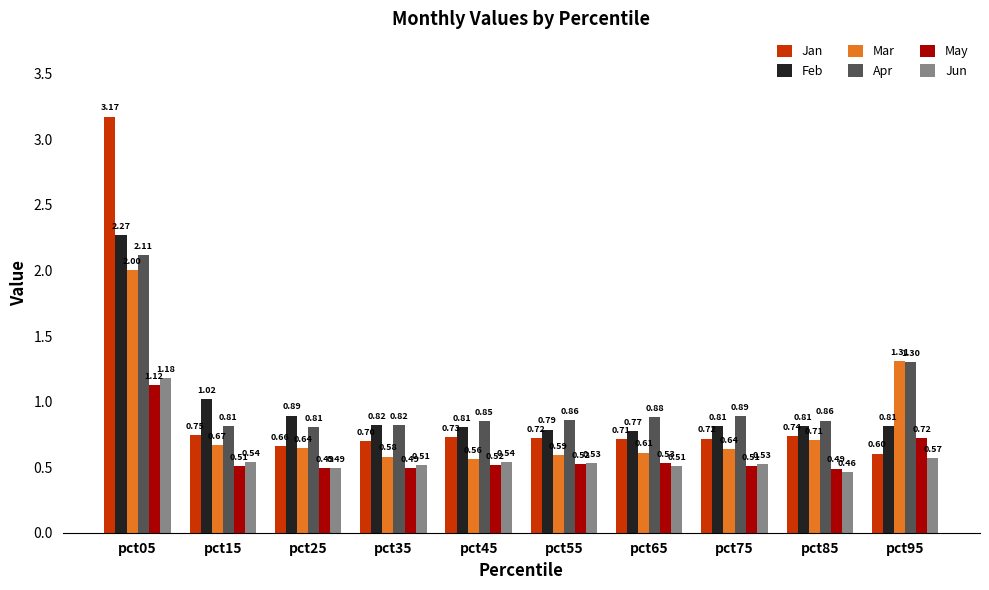

What is the difference between the highest and lowest values at pct85?

0.4